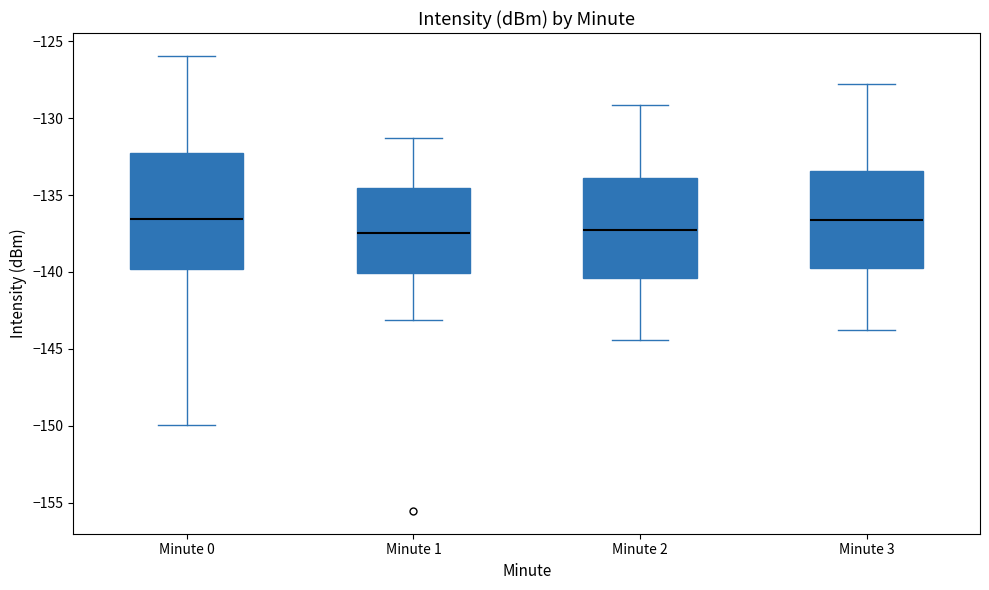

Reading left to right, transcribe this box plot: for each box, give where its median line is, the range the box spans, and where its two whiskers end, as read against the y-axis. The values are not printed on the chart, so give them approximately, as read against the axis.

Minute 0: median -136.5, box -140.0 to -132.5, whiskers -150.0 to -126.0
Minute 1: median -137.5, box -140.0 to -134.5, whiskers -143.0 to -131.5
Minute 2: median -137.5, box -140.5 to -134.0, whiskers -144.5 to -129.0
Minute 3: median -136.5, box -140.0 to -133.5, whiskers -144.0 to -128.0